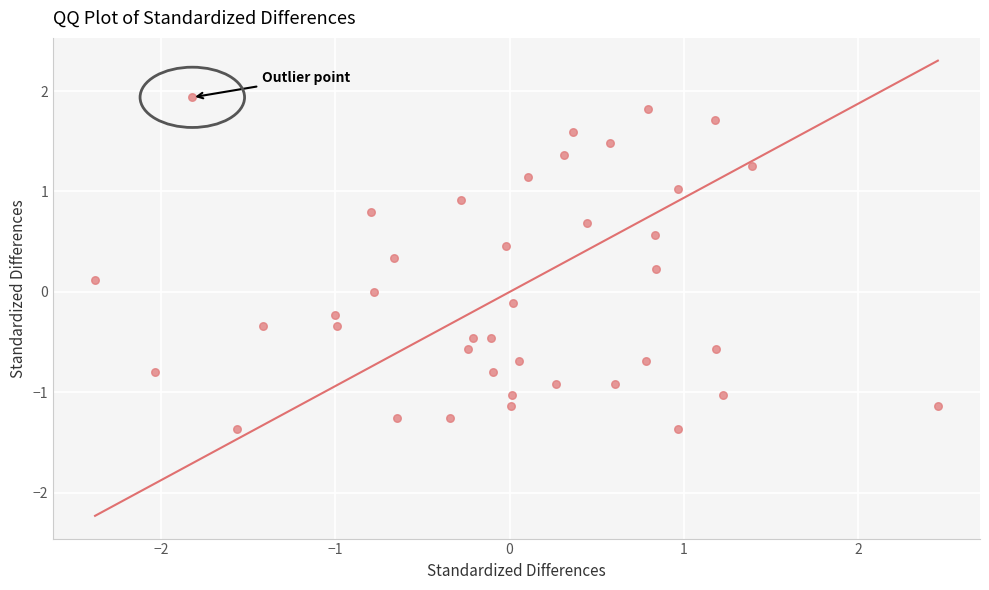

What is the range of Y values (max minus min)?

3.3